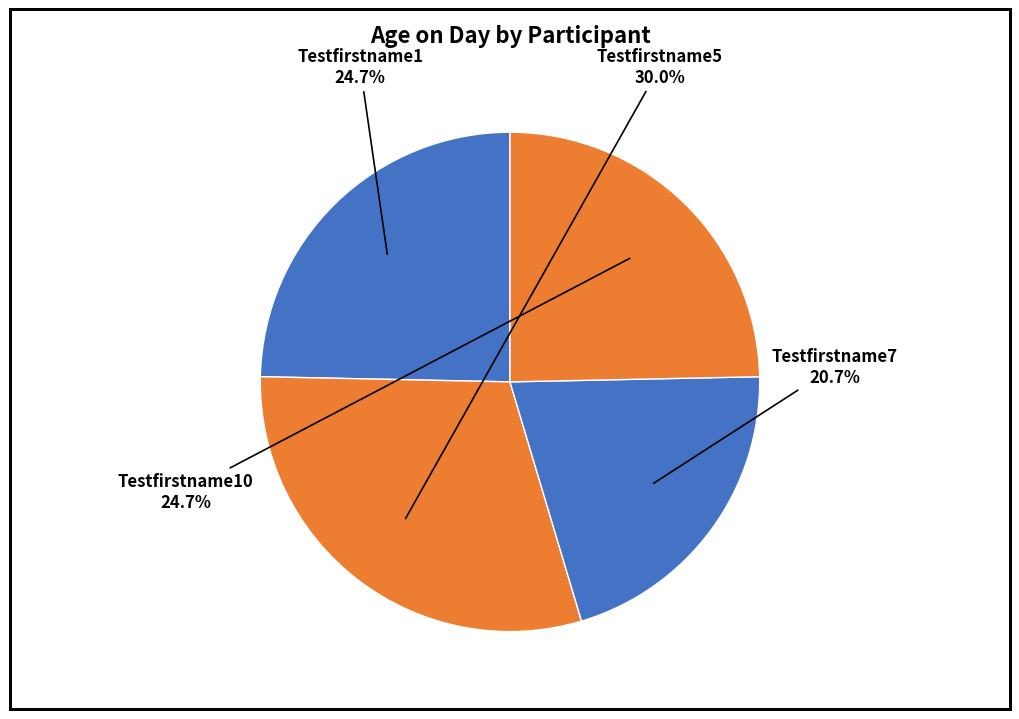

How many segments does this pie chart have?

4